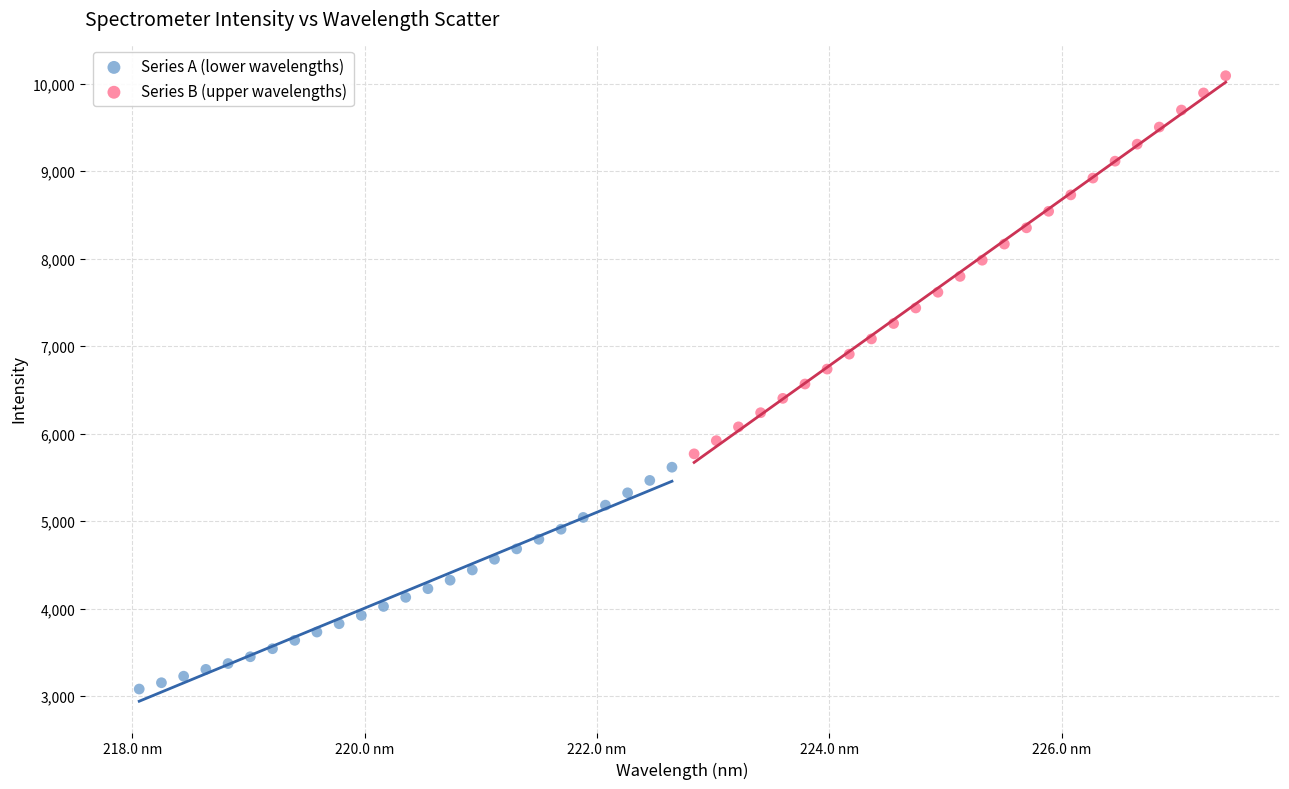

Which series contains the lowest Y value?

Series A (lower wavelengths)